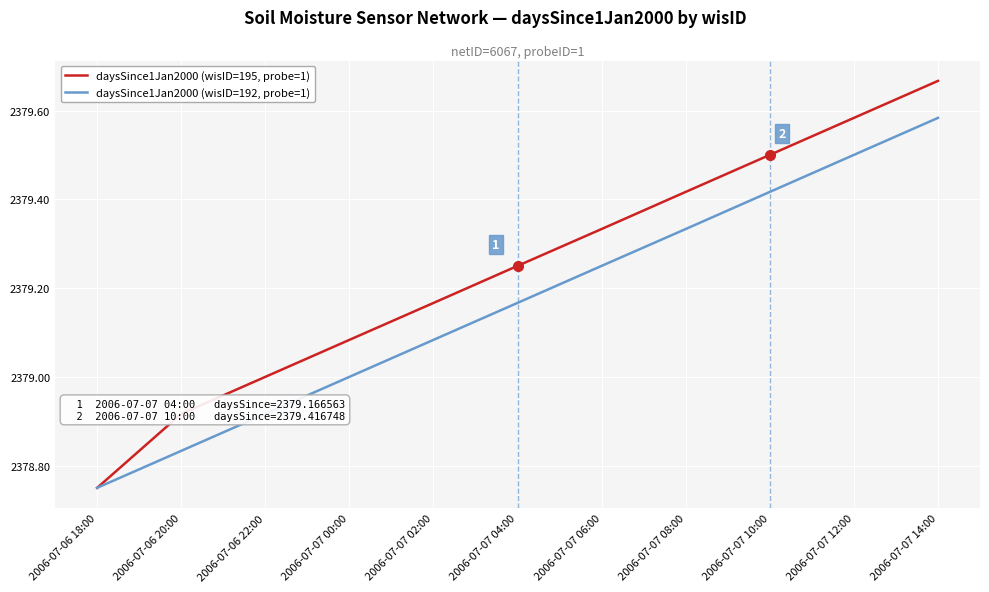

How many lines are shown in the chart?

2